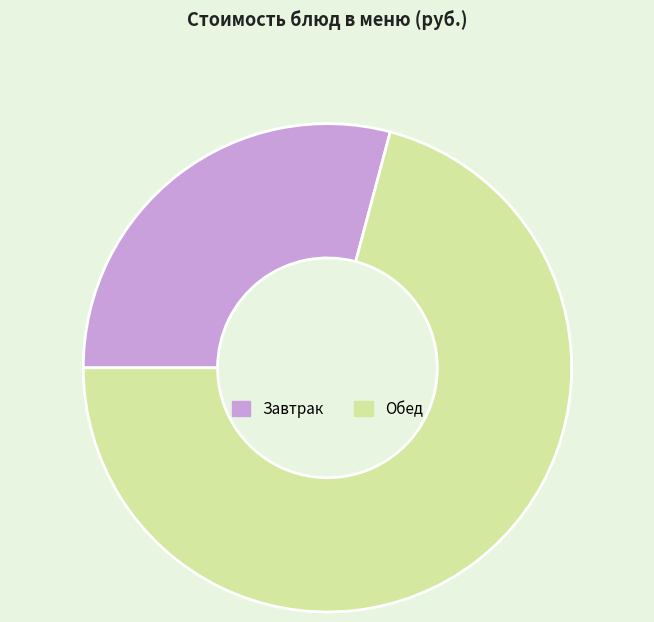

Which category has the biggest portion of the pie?

Обед